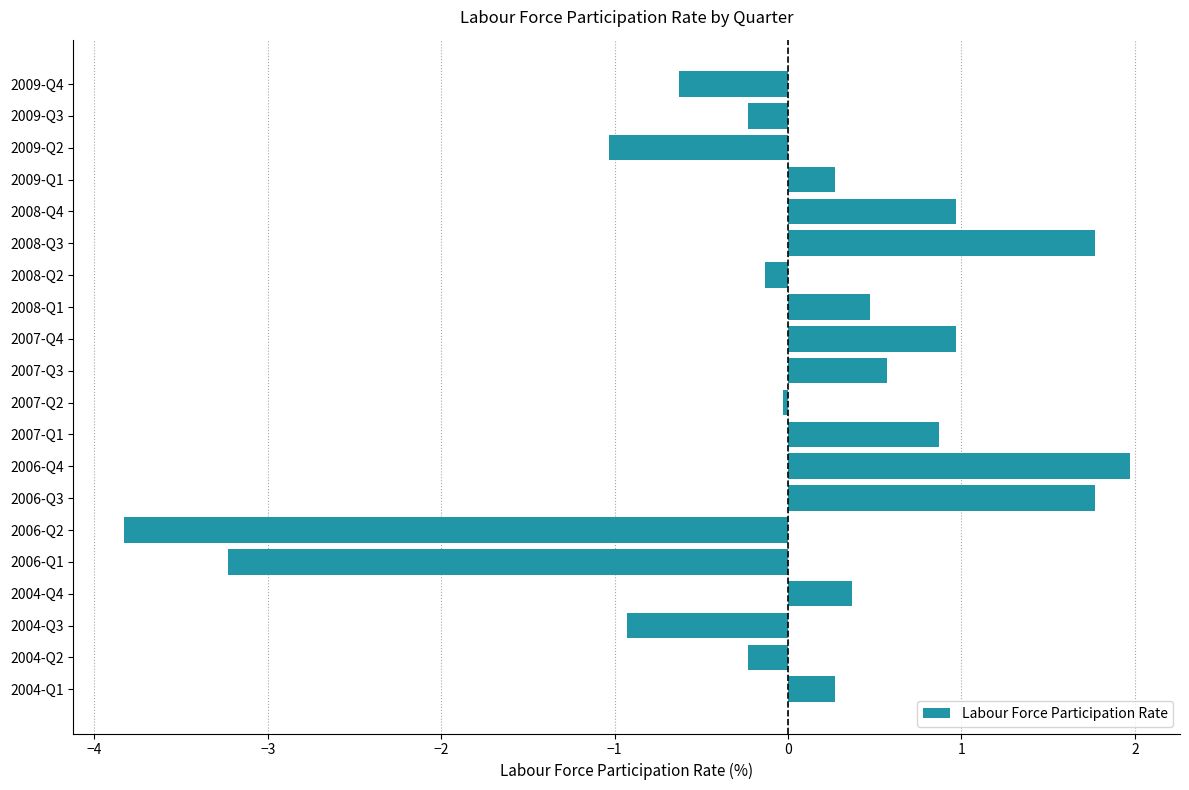

Is it true that the value at 2006-Q4 is 2.0?

True